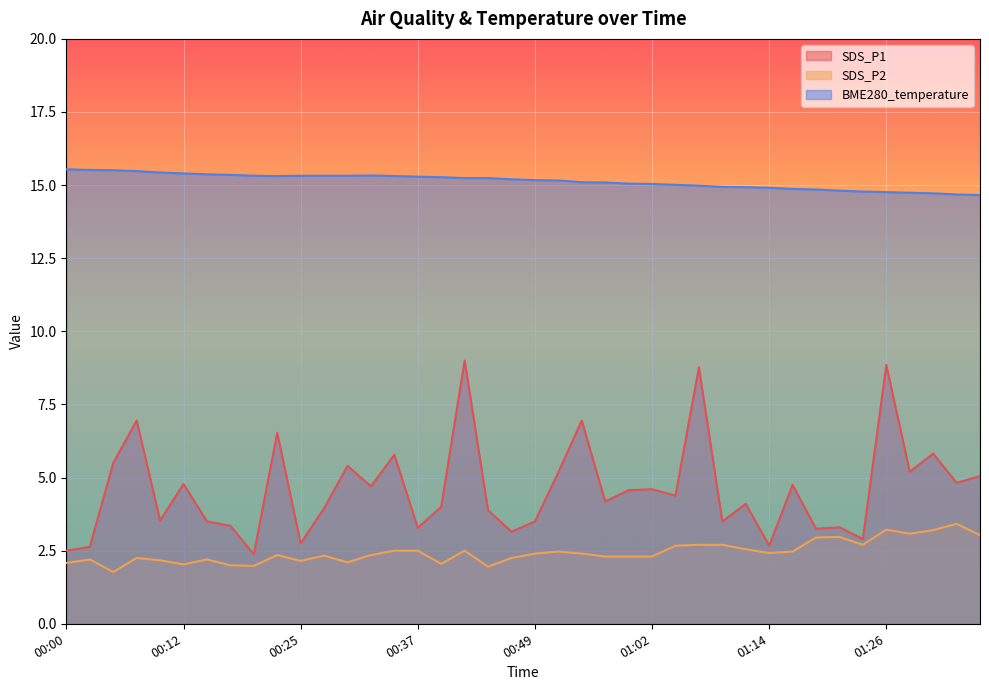

The value of BME280_temperature at 00:30 is 10.7. True or false?

False